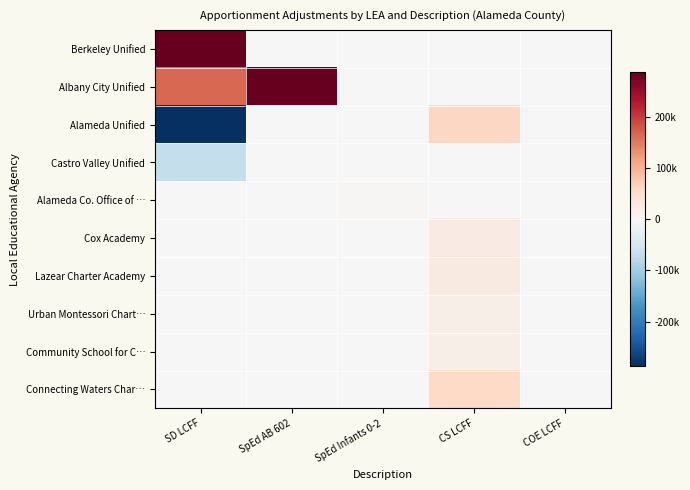

Reading left to right, what are all the values shown in this chart?

Berkeley Unified: SD LCFF=773820	SpEd AB 602=0	SpEd Infants 0-2=0	CS LCFF=0	COE LCFF=0
Albany City Unified: SD LCFF=164355	SpEd AB 602=386244	SpEd Infants 0-2=0	CS LCFF=0	COE LCFF=0
Alameda Unified: SD LCFF=-403042	SpEd AB 602=0	SpEd Infants 0-2=1458	CS LCFF=58683	COE LCFF=0
Castro Valley Unified: SD LCFF=-69150	SpEd AB 602=0	SpEd Infants 0-2=0	CS LCFF=0	COE LCFF=0
Alameda Co. Office of …: SD LCFF=0	SpEd AB 602=0	SpEd Infants 0-2=2814	CS LCFF=0	COE LCFF=-373
Cox Academy: SD LCFF=0	SpEd AB 602=0	SpEd Infants 0-2=0	CS LCFF=23527	COE LCFF=0
Lazear Charter Academy: SD LCFF=0	SpEd AB 602=0	SpEd Infants 0-2=0	CS LCFF=25112	COE LCFF=0
Urban Montessori Chart…: SD LCFF=0	SpEd AB 602=0	SpEd Infants 0-2=0	CS LCFF=17016	COE LCFF=0
Community School for C…: SD LCFF=0	SpEd AB 602=0	SpEd Infants 0-2=0	CS LCFF=17677	COE LCFF=0
Connecting Waters Char…: SD LCFF=0	SpEd AB 602=0	SpEd Infants 0-2=0	CS LCFF=56871	COE LCFF=0